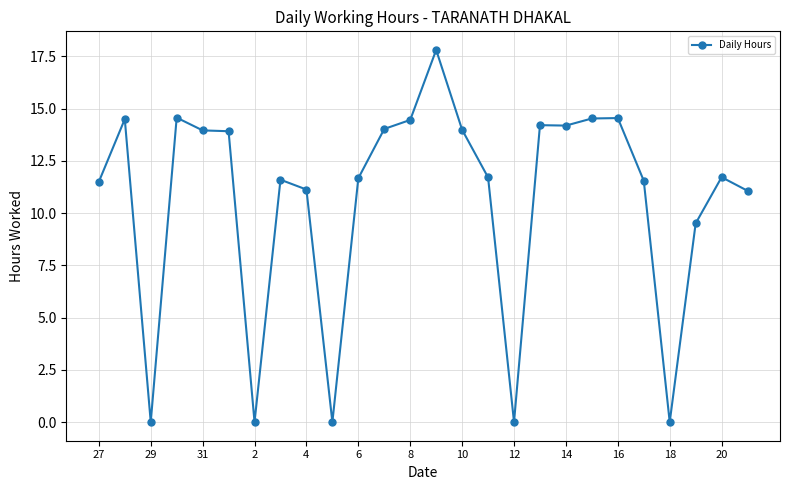

What is the maximum value shown in the chart?

17.8